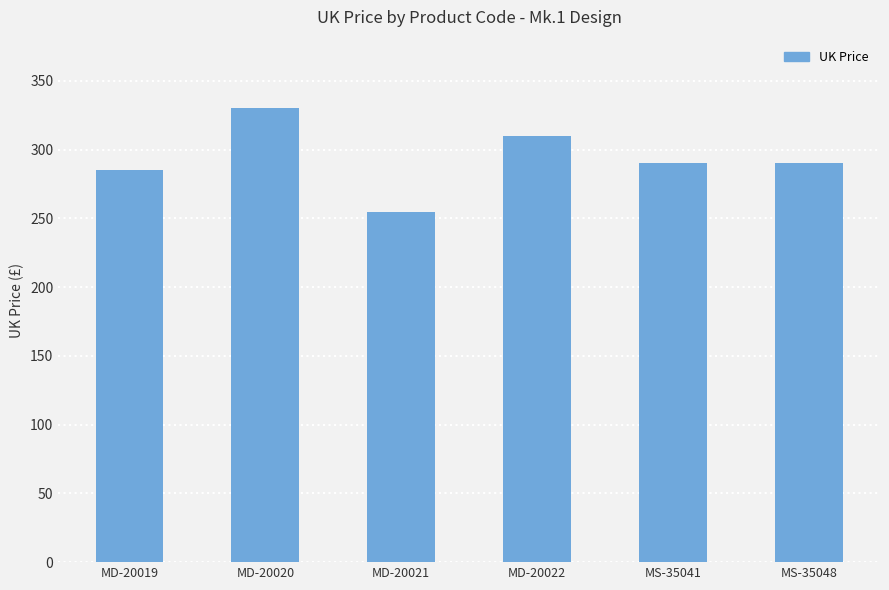

What is the difference between the values at MS-35048 and MD-20022?

20.0